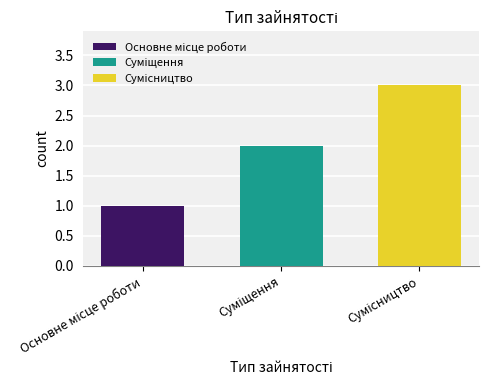

What is the maximum value shown in the chart?

3